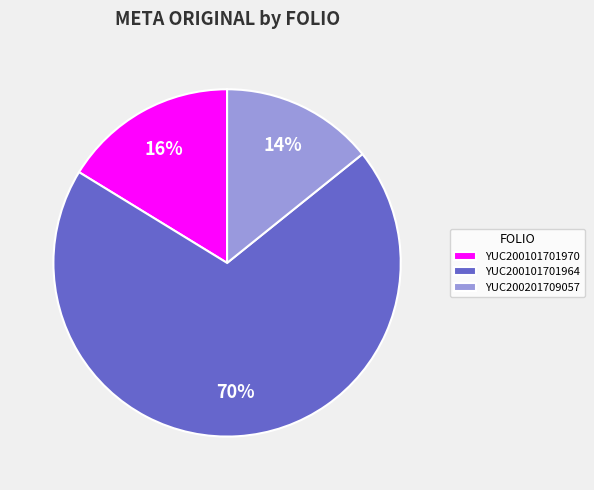

To the nearest percent, what percentage of the pie is YUC200201709057?

14%